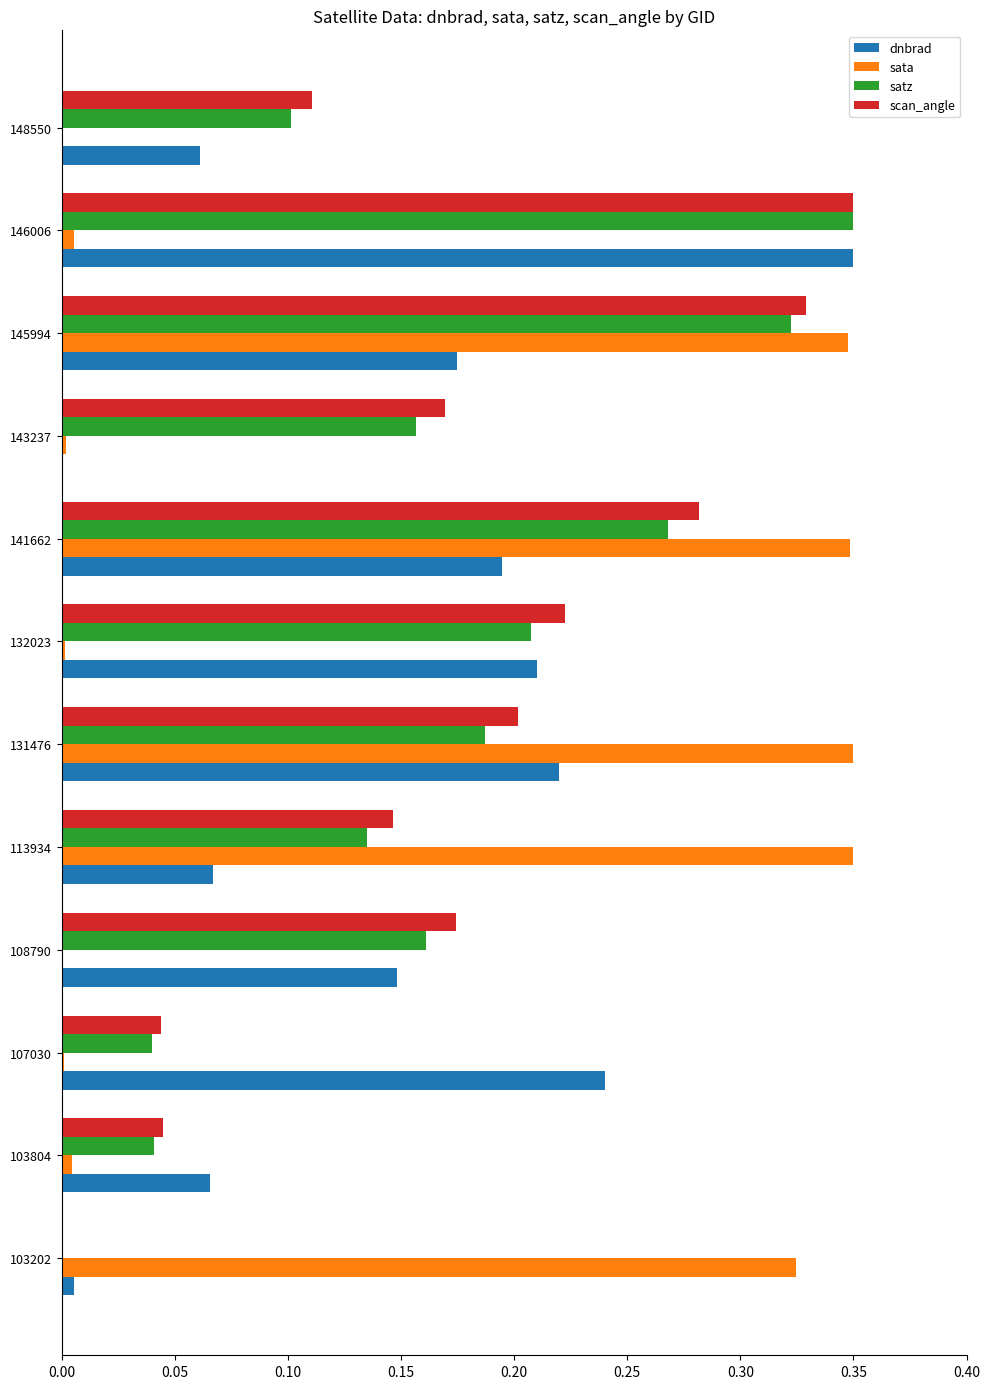

What is the sum of all scan_angle values?

2.1